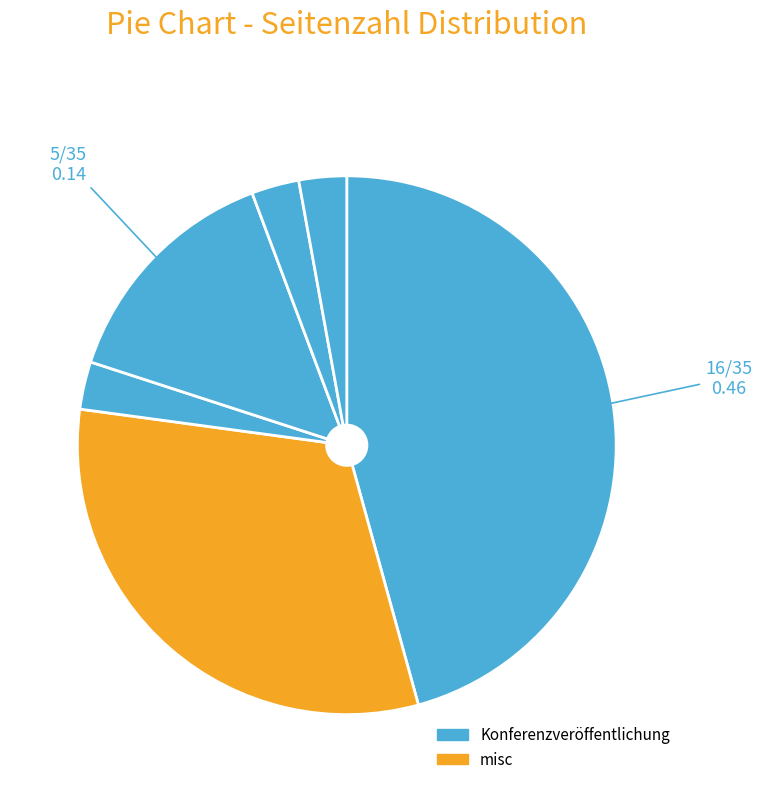

How many segments does this pie chart have?

6